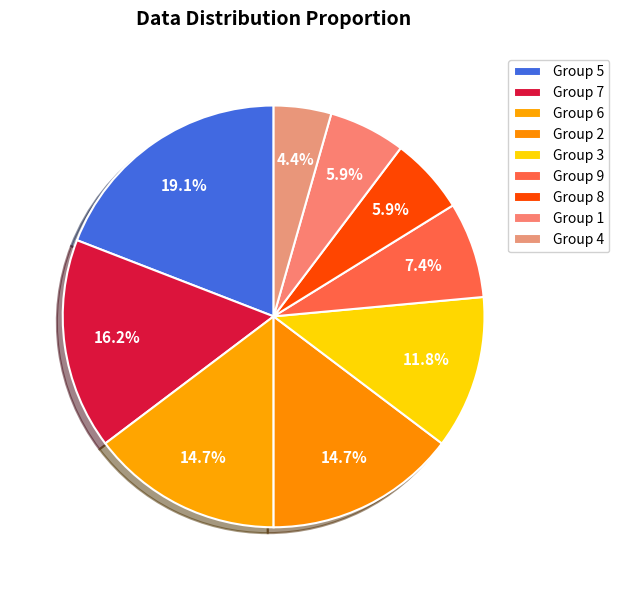

How many slices are in this pie chart?

9